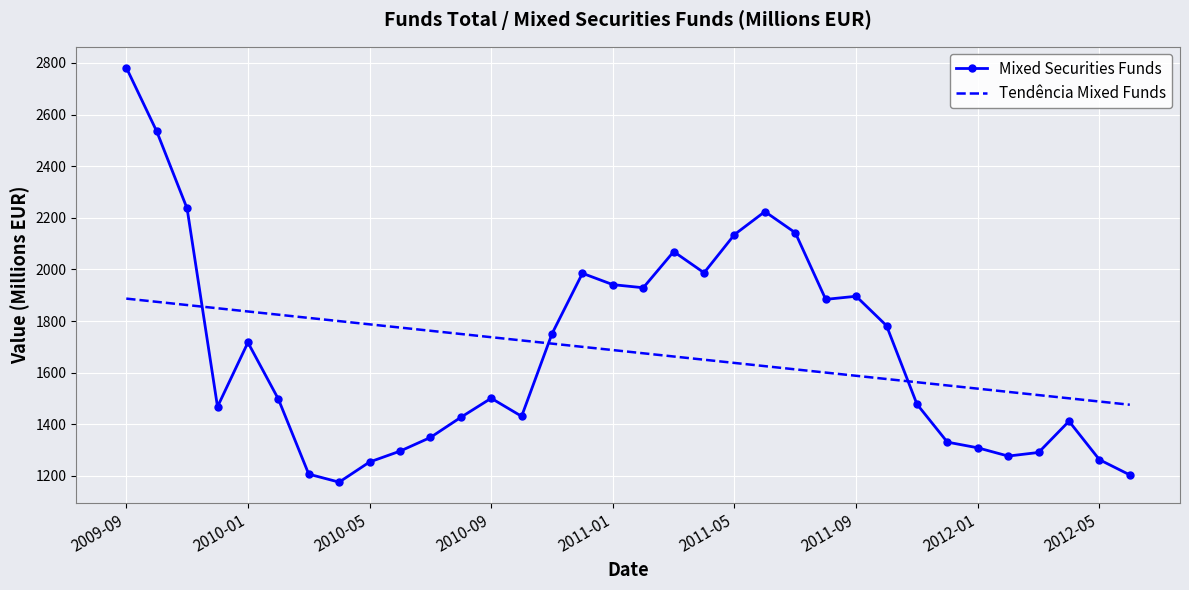

What is the greatest value displayed?

2782.0